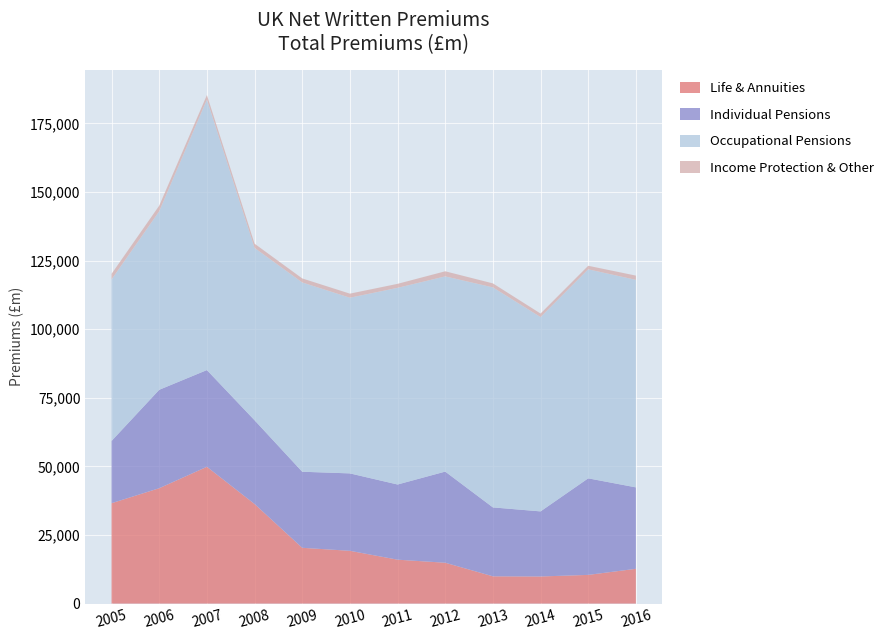

Reading left to right, what are all the values shown in this chart?

Life & Annuities: 36589.7	42057.9	49865.8	36299.5	20335.7	19241.0	16007.8	14892.8	9944.0	9885.4	10461.4	12679.3
Individual Pensions: 22701.6	35874.0	35252.0	30523.1	27724.7	28217.8	27400.7	33218.6	25118.7	23720.7	35193.8	29684.2
Occupational Pensions: 58868.5	65070.5	98574.6	62819.7	68987.8	64033.2	71680.2	71148.3	80192.4	70826.3	76188.4	75634.0
Income Protection & Other: 2034.1	2047.7	1660.4	1540.5	1472.7	1482.5	1456.3	1862.2	1456.6	1289.7	1289.6	1553.4